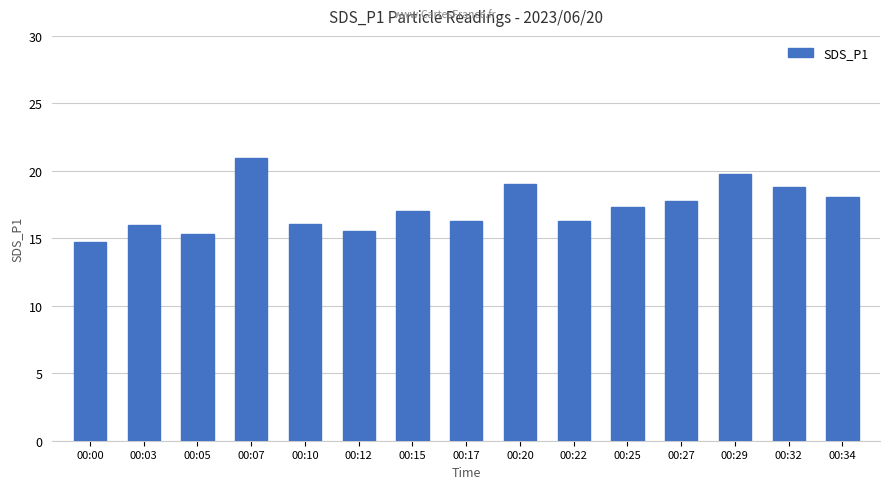

At which category does the chart reach its minimum across all series?

00:00